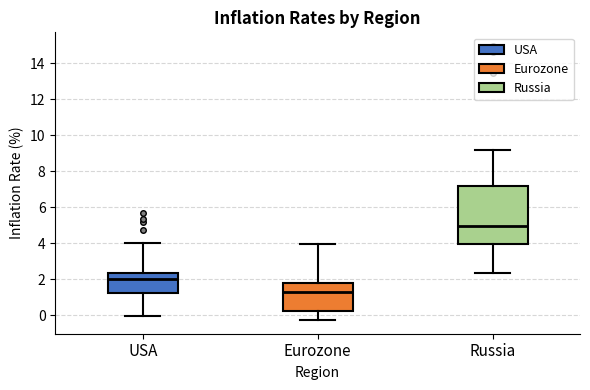

Comparing the boxes themselves (not the whiskers), which one is the tallest?

Russia